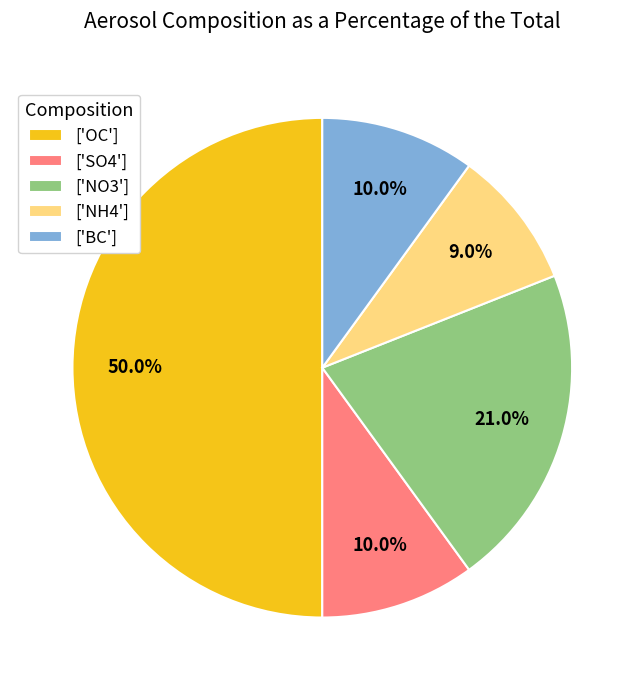

How many slices are in this pie chart?

5